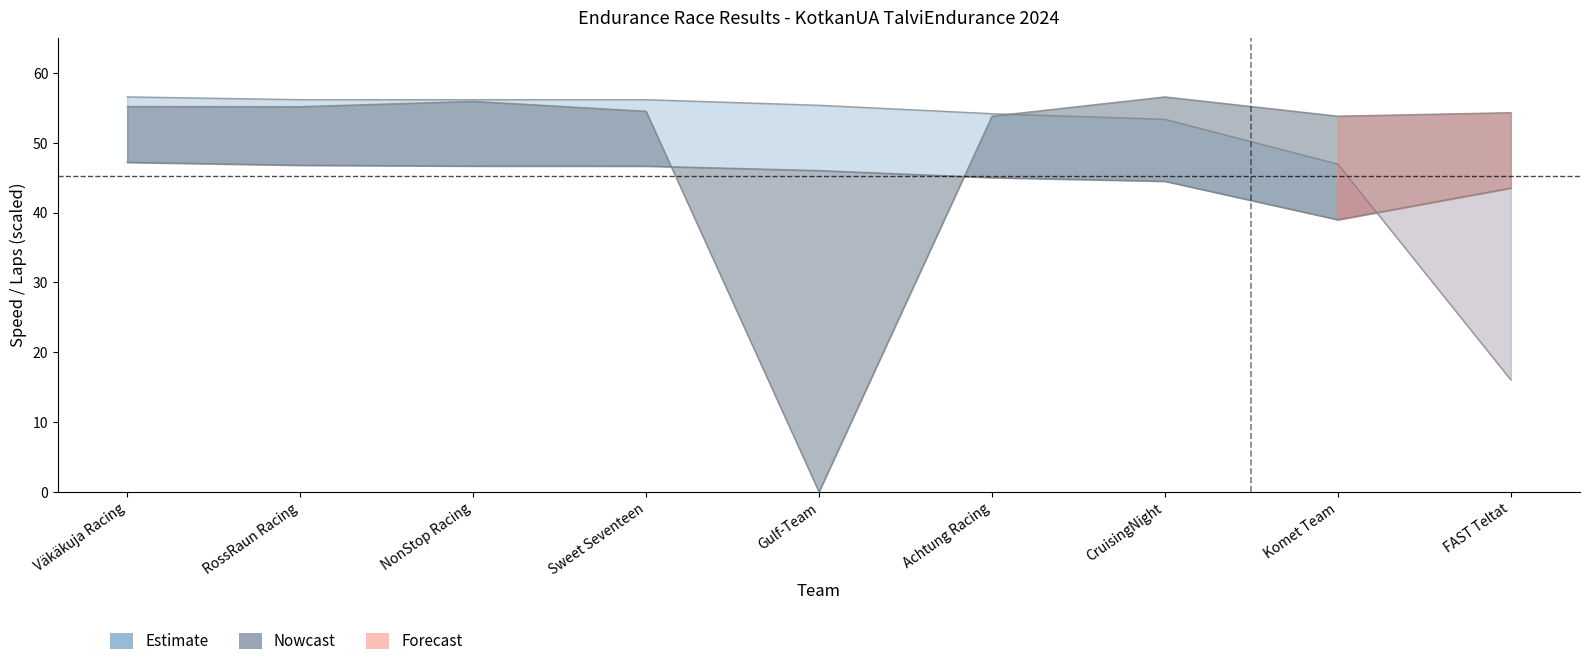

How many values in the Average Speed series exceed 46?

5